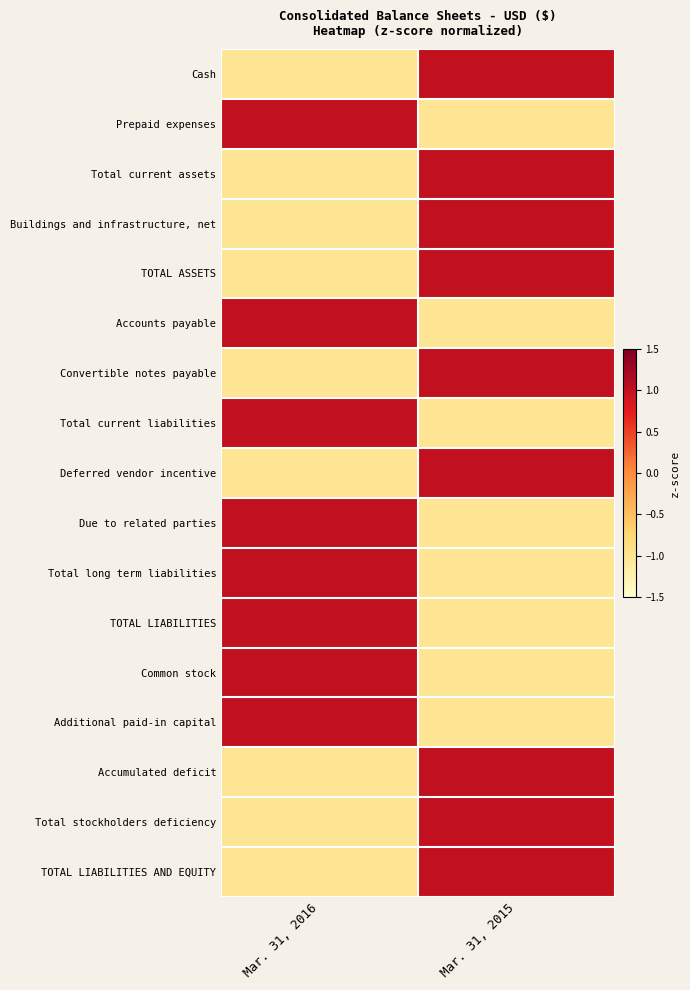

Between Mar. 31, 2016 and Mar. 31, 2015, which is larger?

Mar. 31, 2015